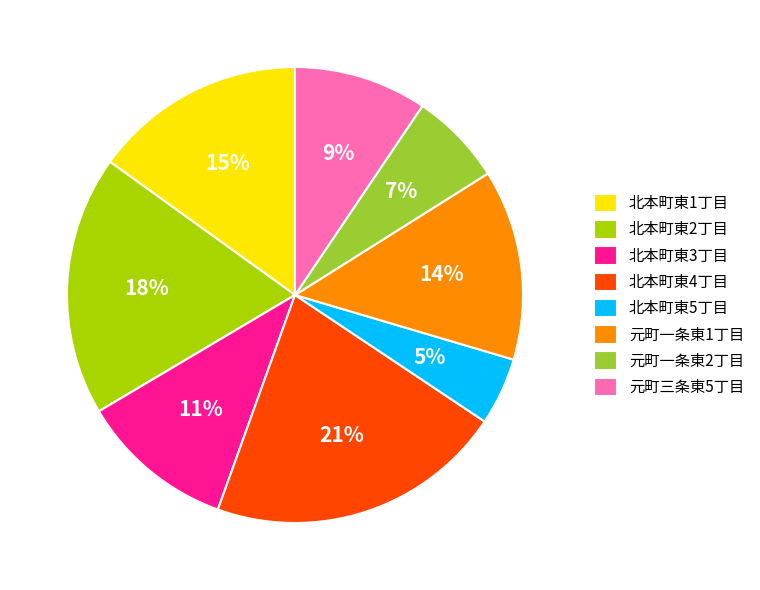

To the nearest percent, what portion does 北本町東3丁目 represent?

11%